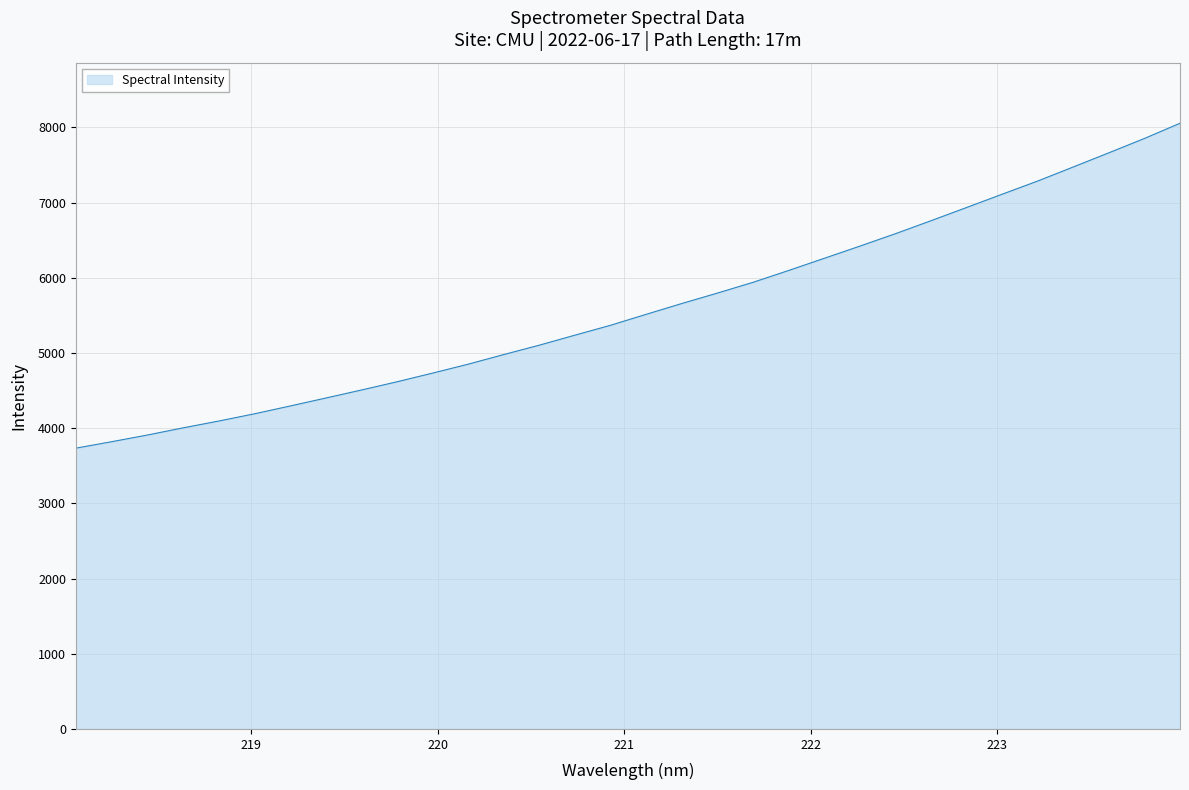

What is the greatest value displayed?

8054.5